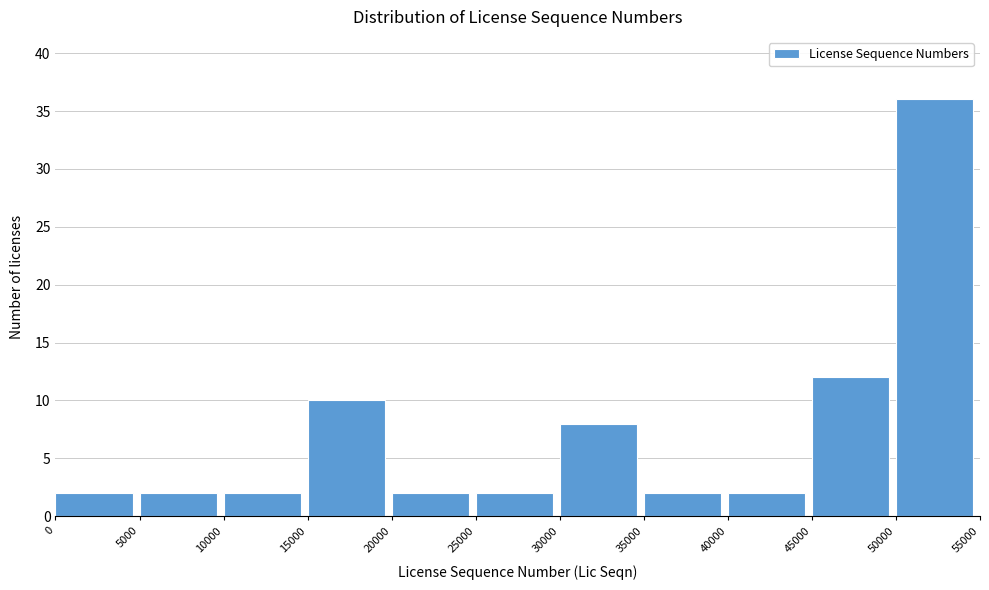

Reading left to right, list every bar in this chart as the range it spans on the x-axis followed by its height. The values are not printed on the chart, so give them approximately, as read against the axis.

0 to 5000: 2
5000 to 10000: 2
10000 to 15000: 2
15000 to 20000: 10
20000 to 25000: 2
25000 to 30000: 2
30000 to 35000: 8
35000 to 40000: 2
40000 to 45000: 2
45000 to 50000: 12
50000 to 55000: 36